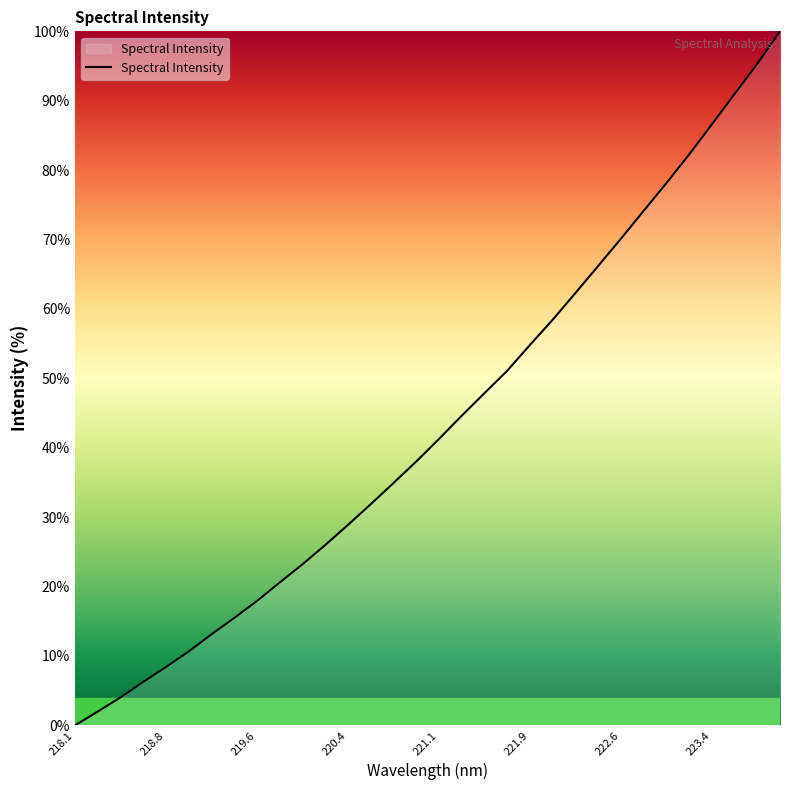

What is the difference between the maximum and minimum values?

100.0